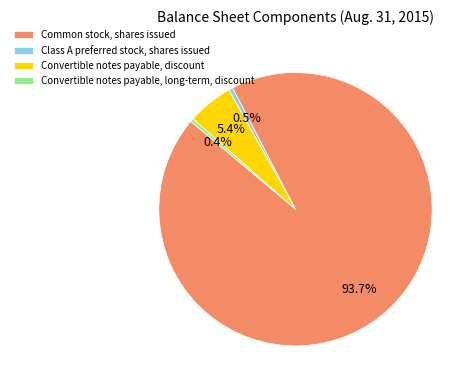

Between Convertible notes payable, discount and Common stock, shares issued, which is larger?

Common stock, shares issued